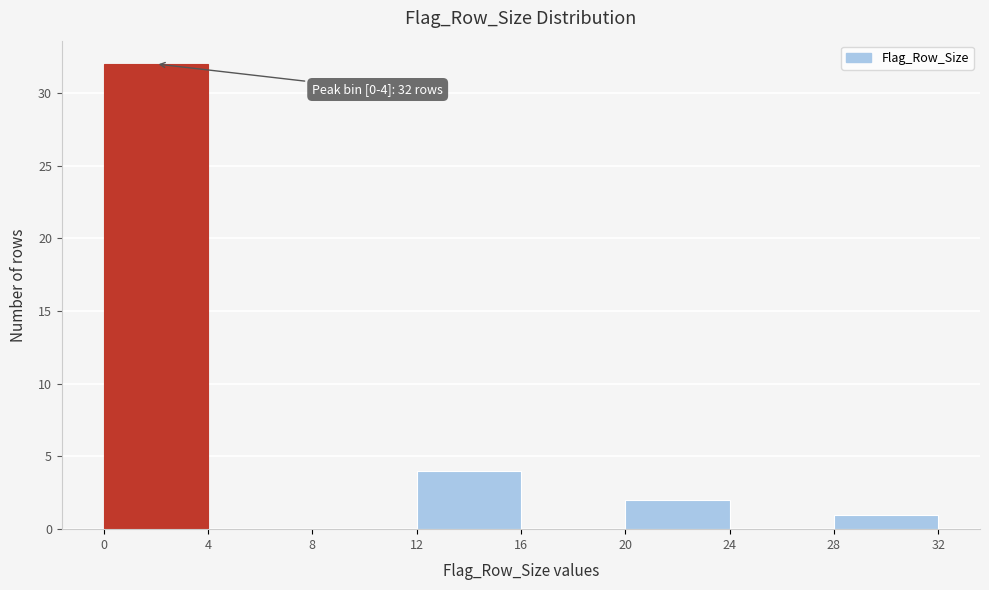

Which range on the x-axis has the tallest bar?

0 to 4